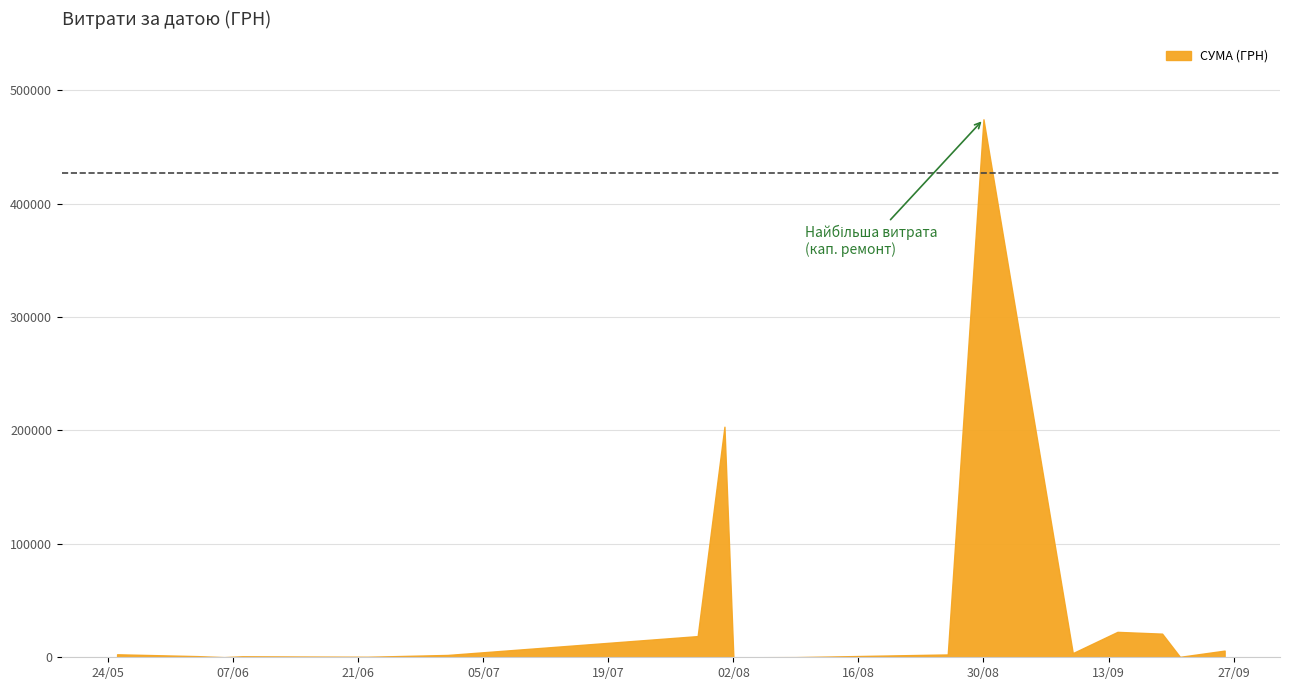

What is the average value?

44652.1